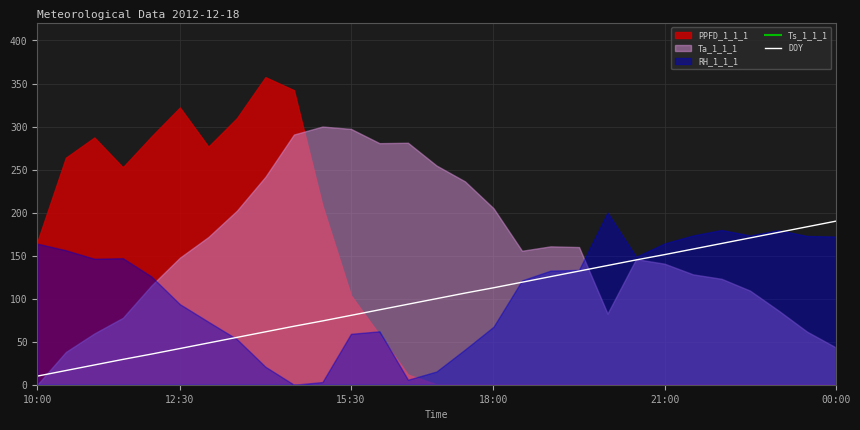

At which label does Ts_1_1_1 reach its minimum?

10:00